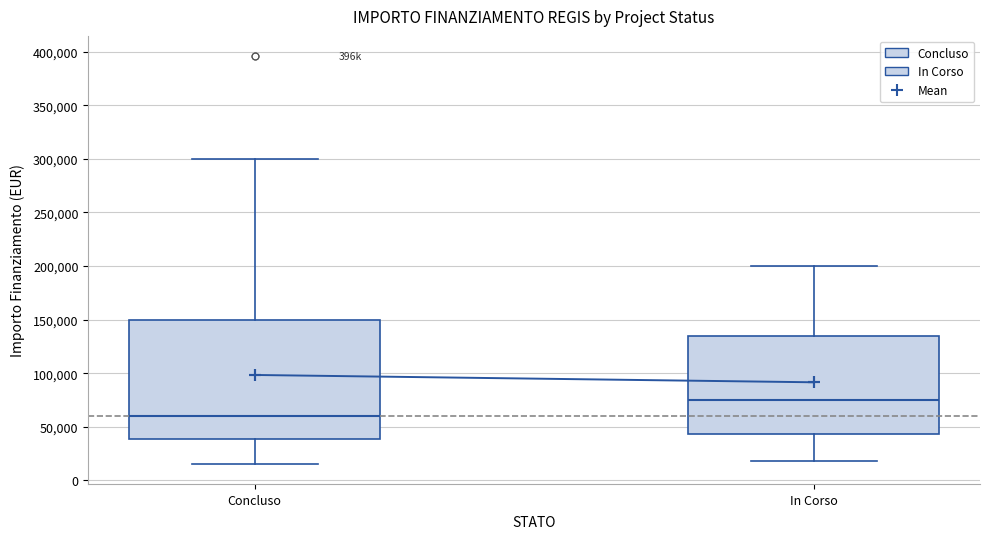

Reading left to right, read every box against the y-axis: the position of its median line, the range the box covers, and the ends of its whiskers. The values are not printed on the chart, so give them approximately, as read against the axis.

Concluso: median 60000, box 40000 to 150000, whiskers 15000 to 300000
In Corso: median 75000, box 45000 to 135000, whiskers 20000 to 200000